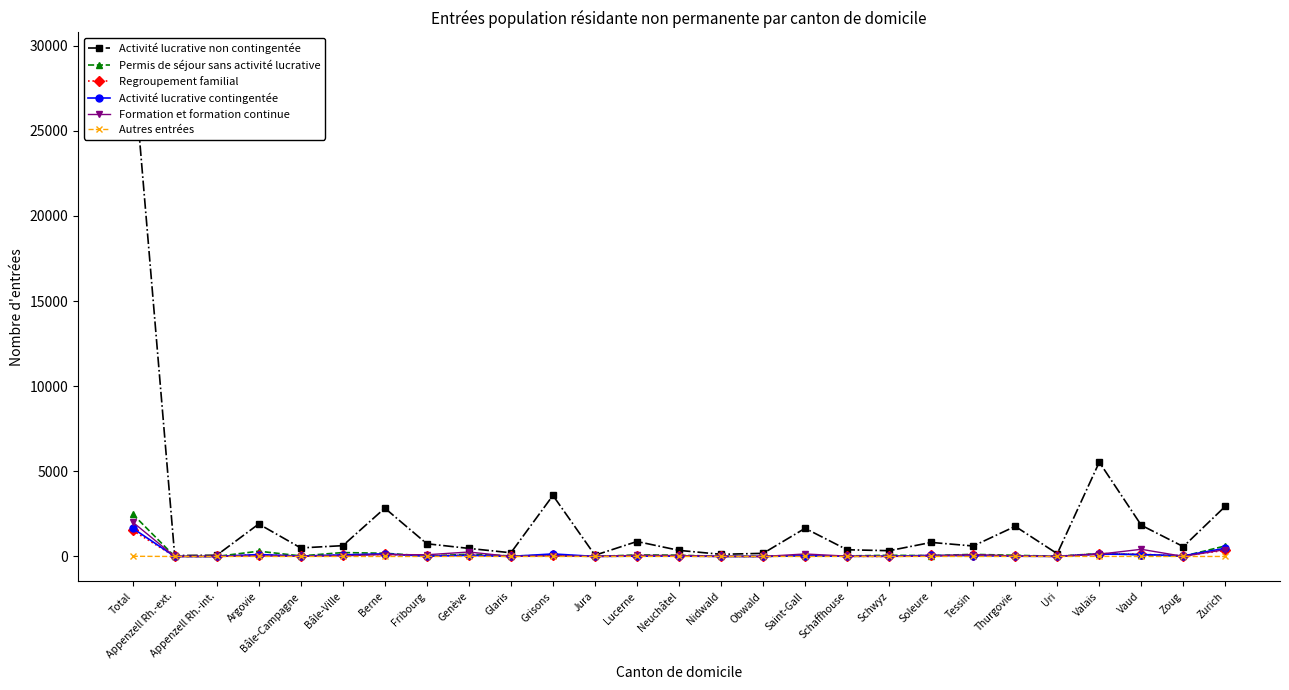

At how many categories does at least one series exceed 10970?

1